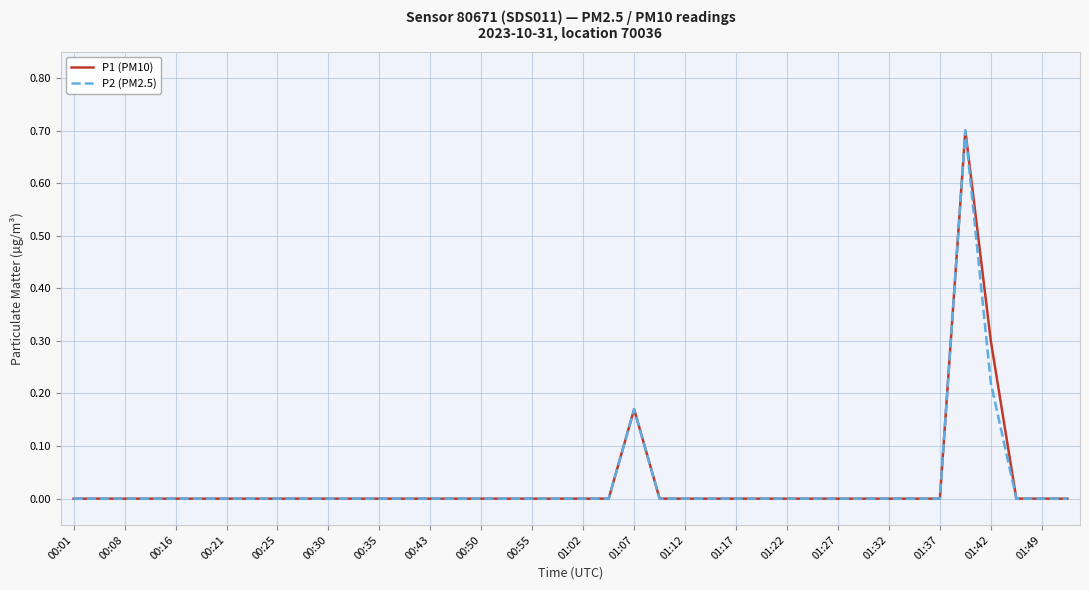

What is the maximum value for P2 (PM2.5)?

0.7